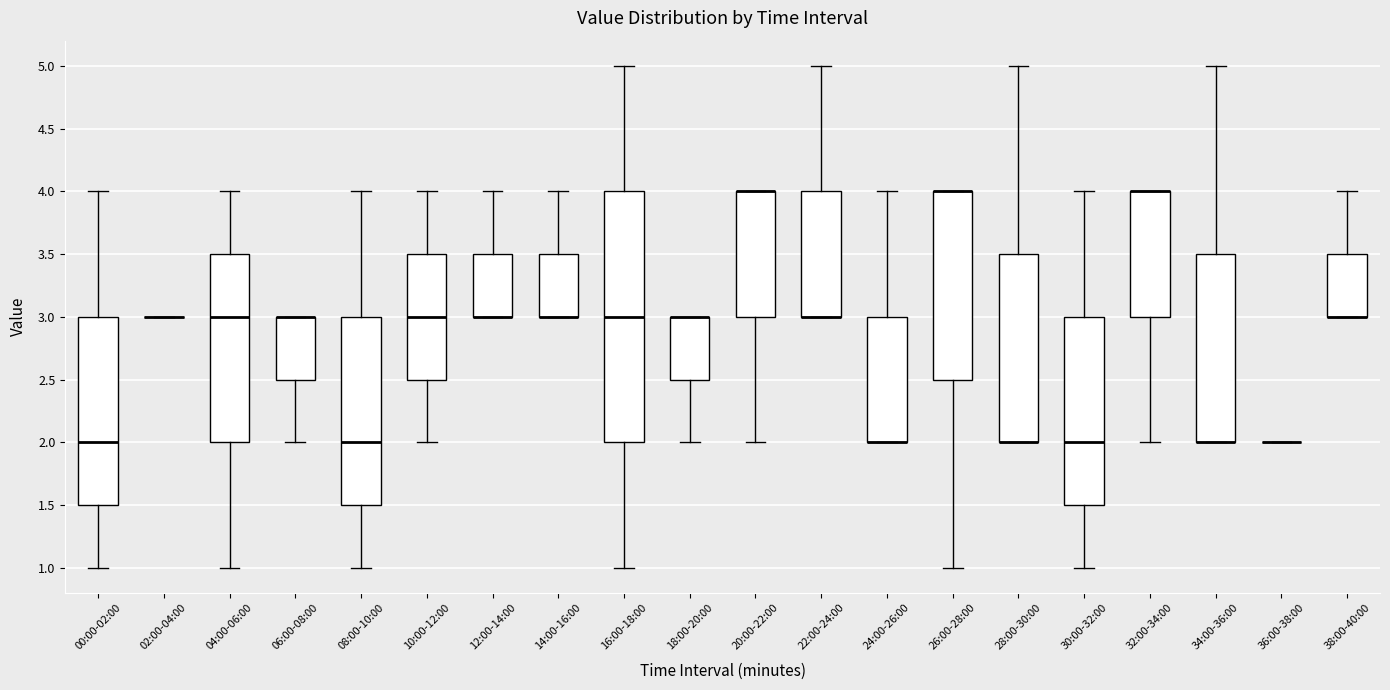

Comparing the boxes themselves (not the whiskers), which one is the tallest?

16:00-18:00